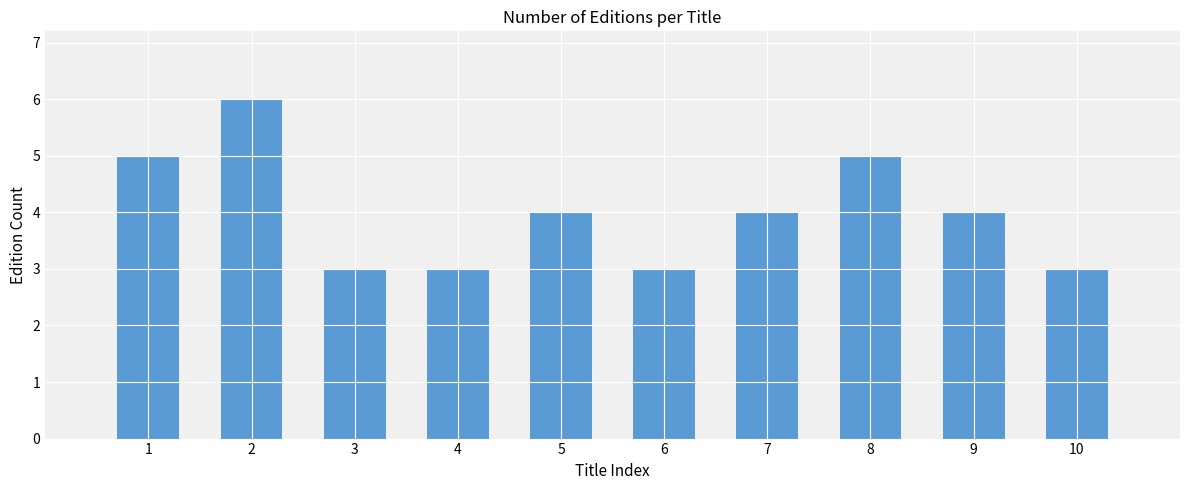

Which has a higher value, 9 or 10?

9